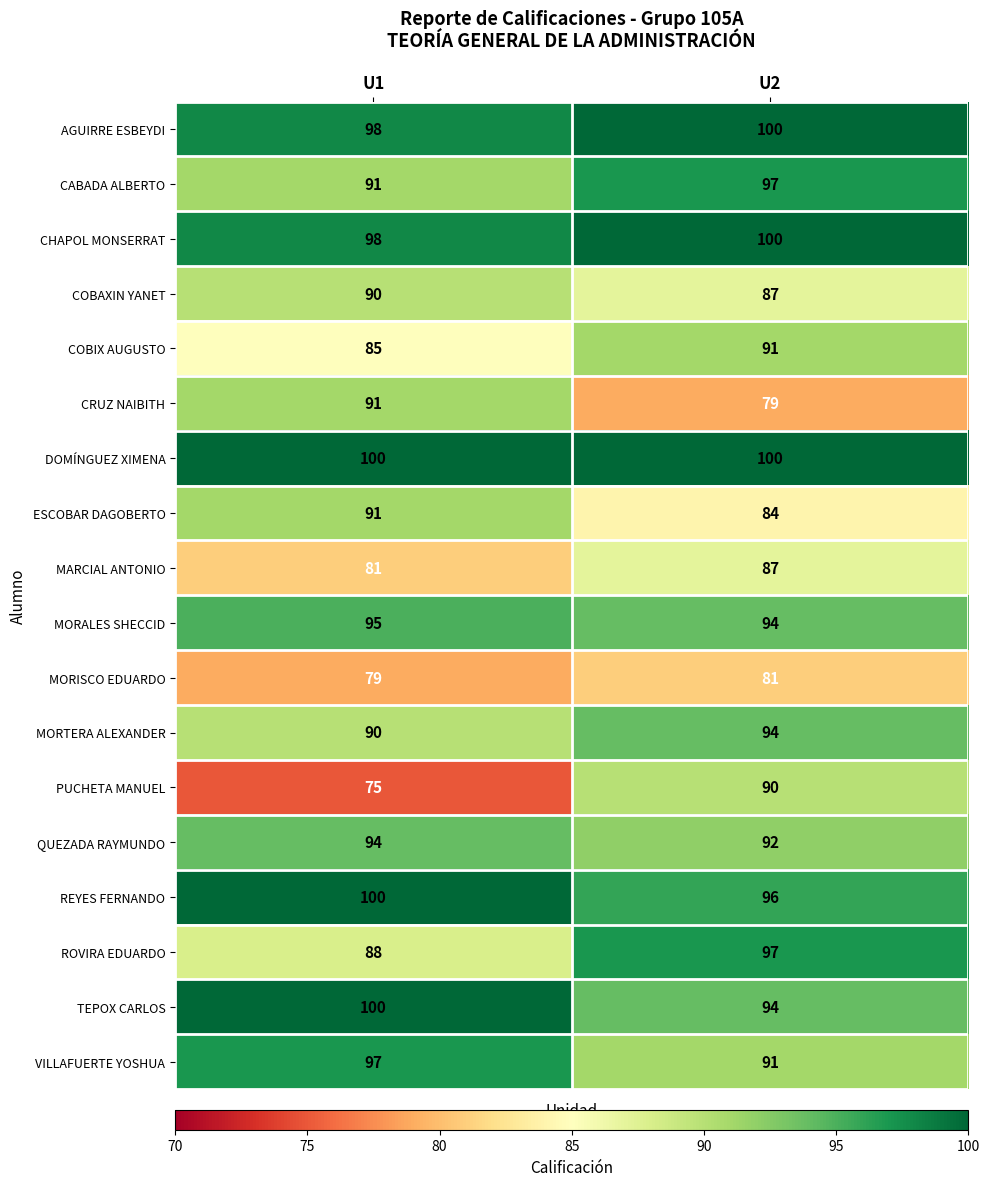

Rank the categories by COBAXIN YANET value from lowest to highest.

U2, U1